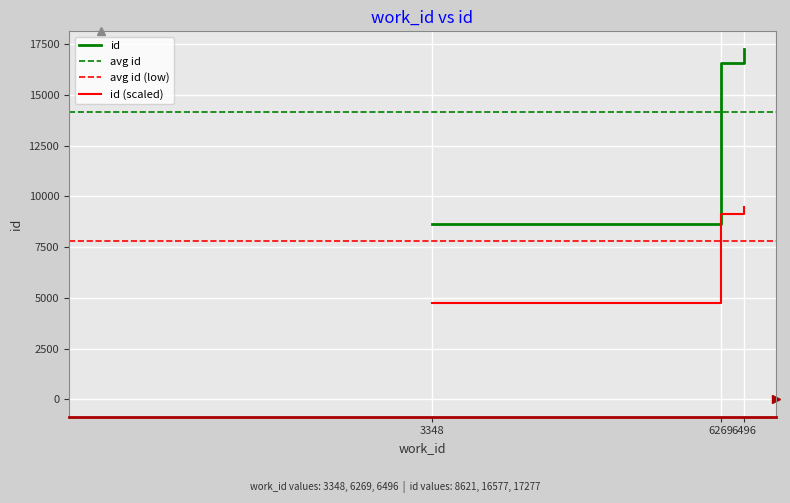

What is the greatest value displayed?

17277